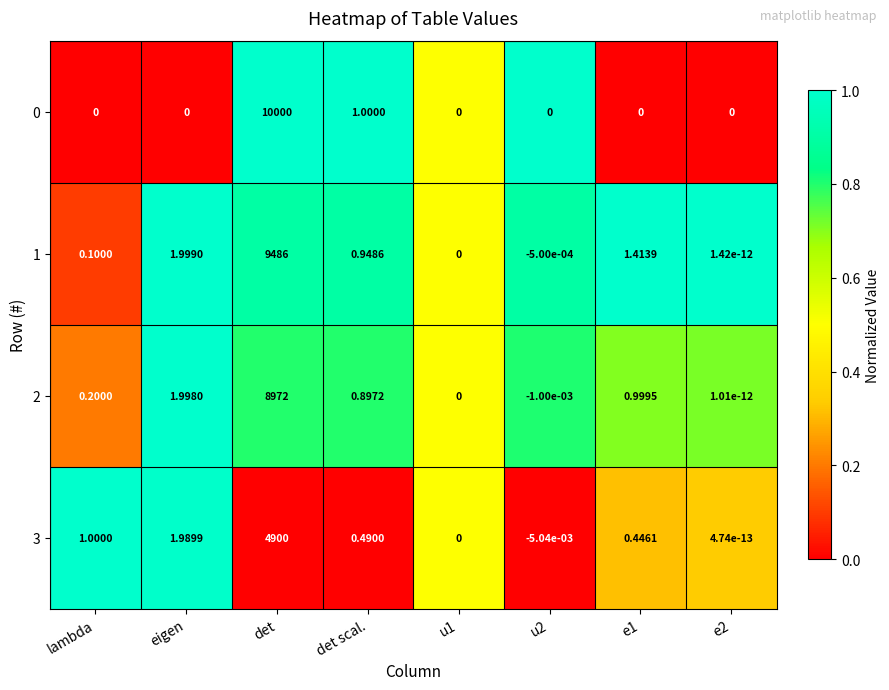

Where does the 2 series first go above 0?

lambda